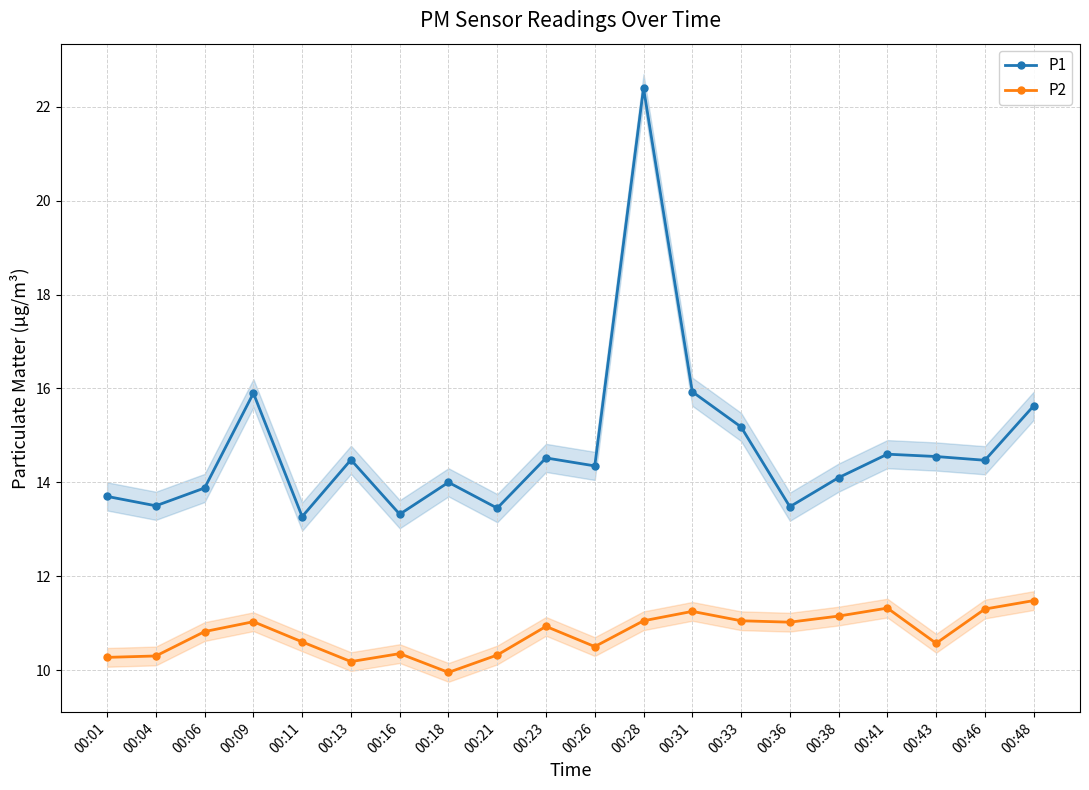

What is the difference between the highest and lowest values at 00:31?

4.7